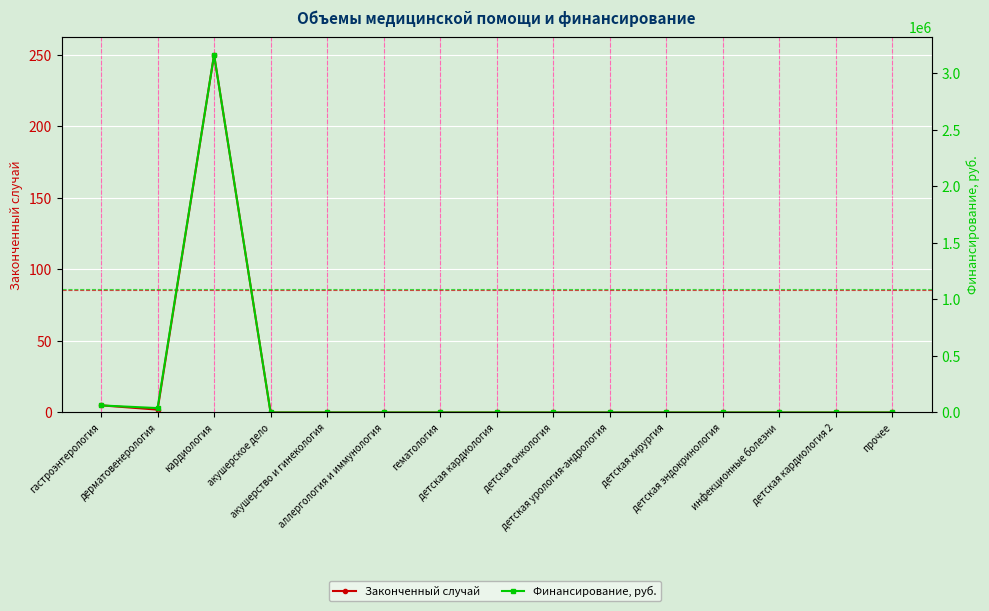

What is the average value of the Законченный случай series?

17